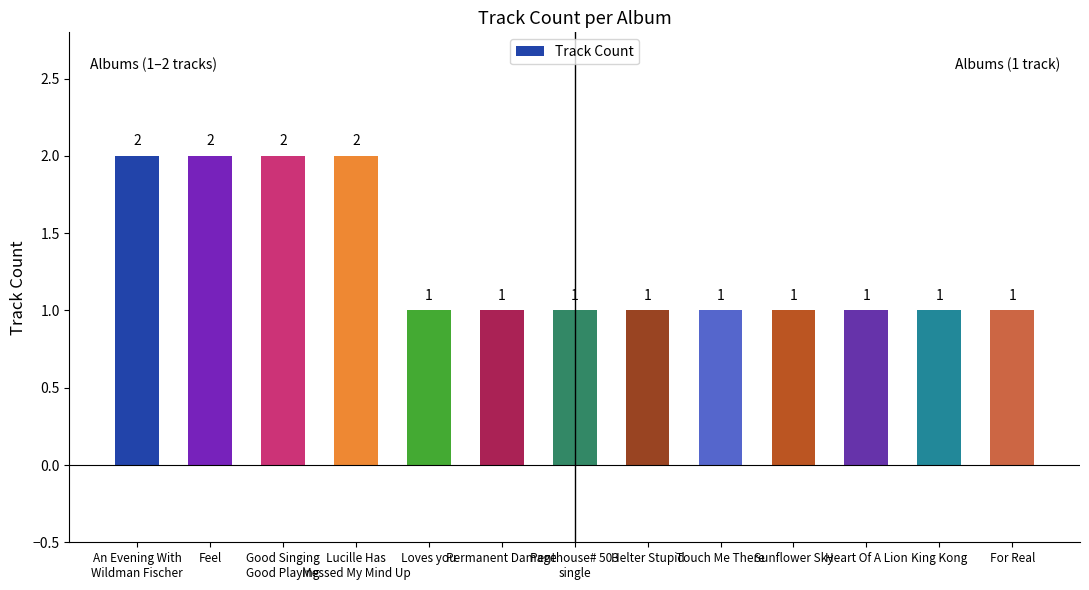

What position from the left is An Evening With
Wildman Fischer?

1